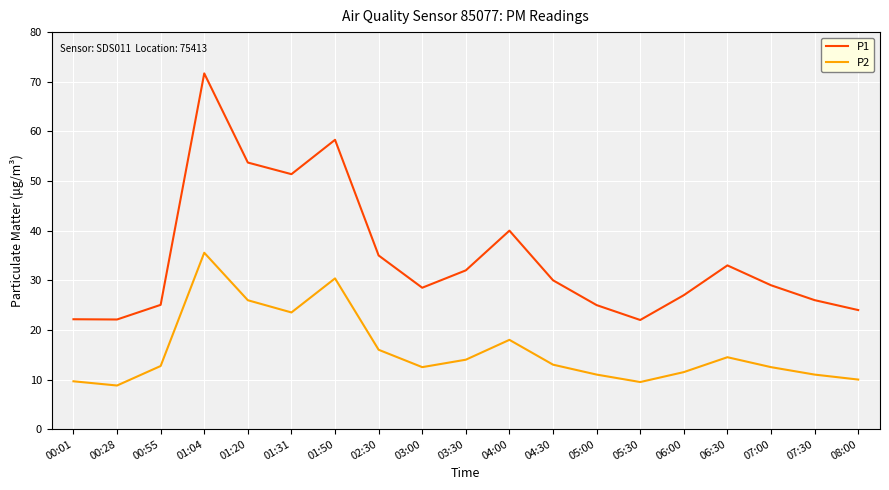

True or false: P1 and P2 cross at least once.

False